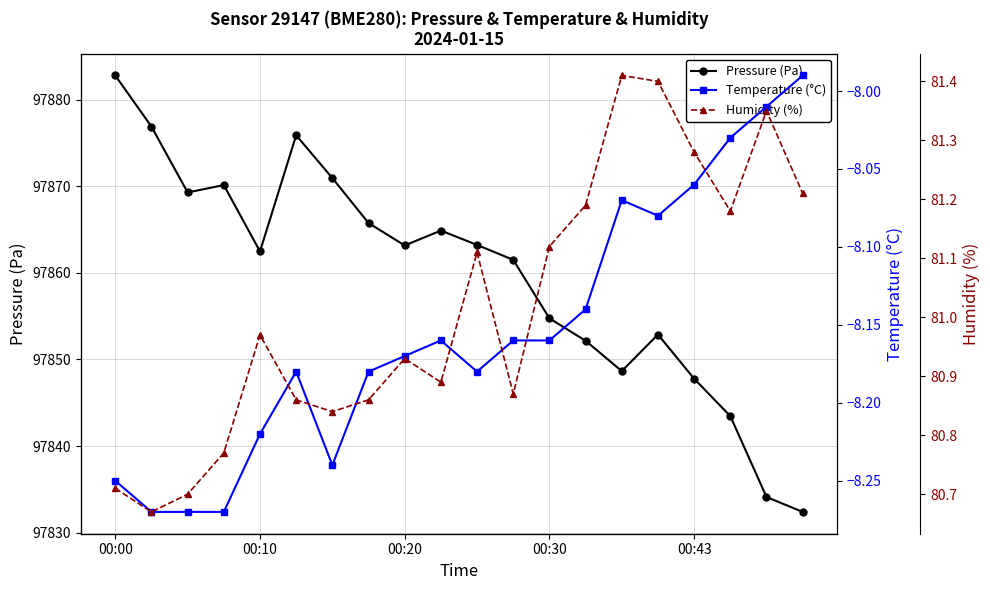

How many interior local valleys does the Pressure (Pa) series have?

4